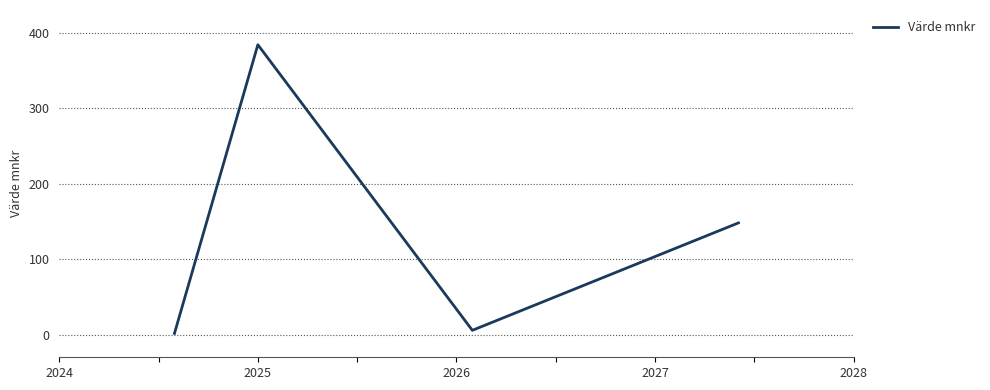

How many interior local valleys (lower than both neighbors) does the data have?

1